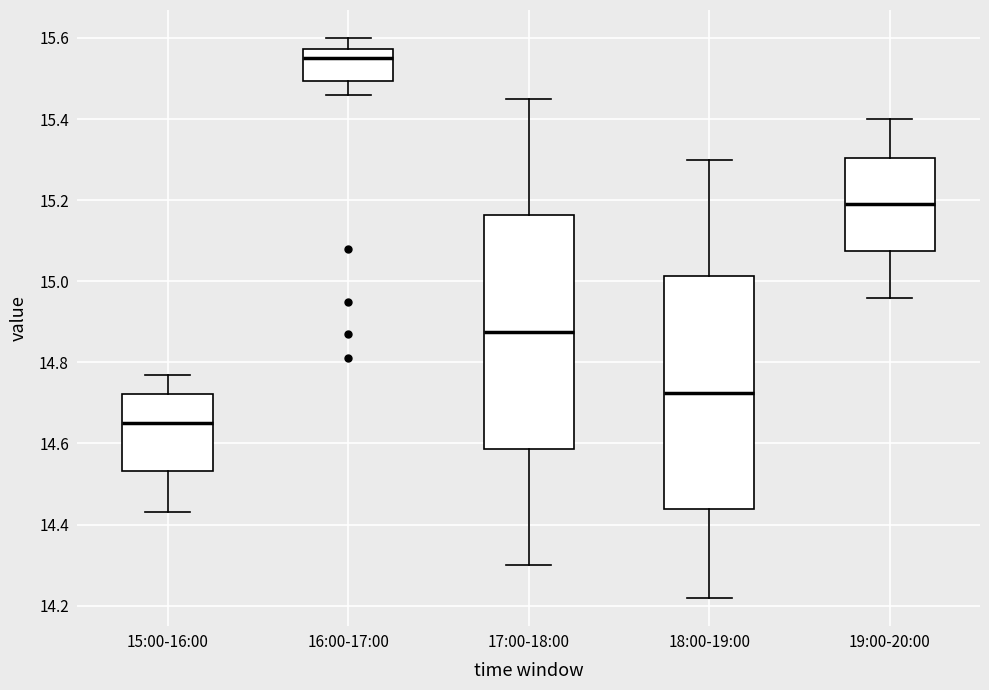

Reading left to right, transcribe this box plot: for each box, give where its median line is, the range the box spans, and where its two whiskers end, as read against the y-axis. The values are not printed on the chart, so give them approximately, as read against the axis.

15:00-16:00: median 14.66, box 14.54 to 14.72, whiskers 14.44 to 14.78
16:00-17:00: median 15.56, box 15.50 to 15.58, whiskers 15.46 to 15.60
17:00-18:00: median 14.88, box 14.58 to 15.16, whiskers 14.30 to 15.46
18:00-19:00: median 14.72, box 14.44 to 15.02, whiskers 14.22 to 15.30
19:00-20:00: median 15.20, box 15.08 to 15.30, whiskers 14.96 to 15.40